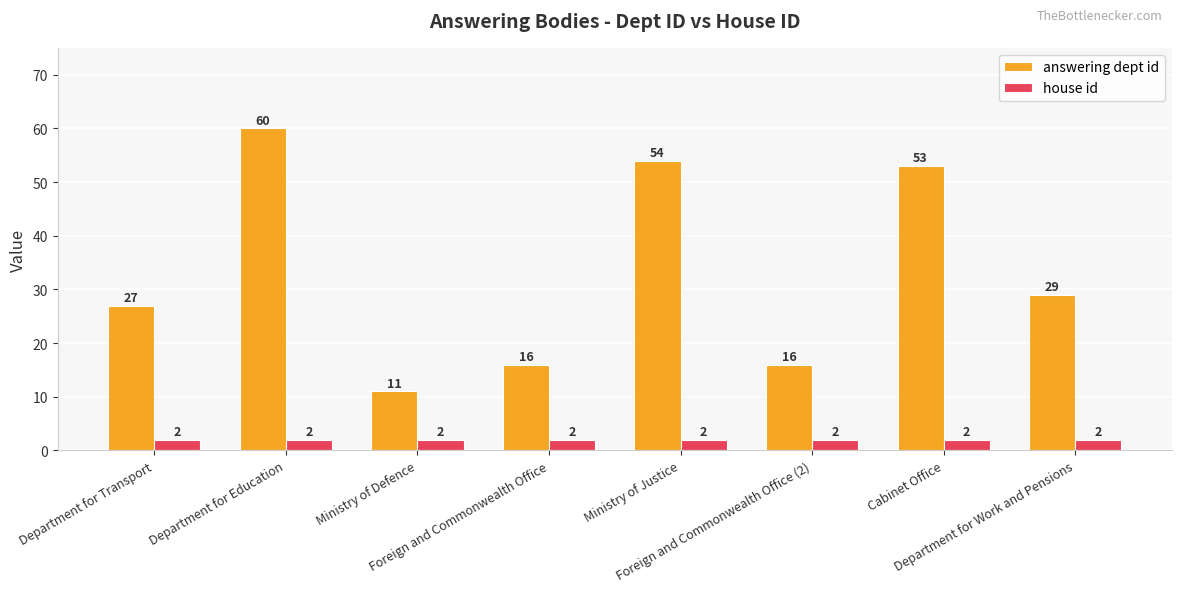

Between Ministry of Justice and Department for Work and Pensions, which series saw the biggest shift?

answering dept id